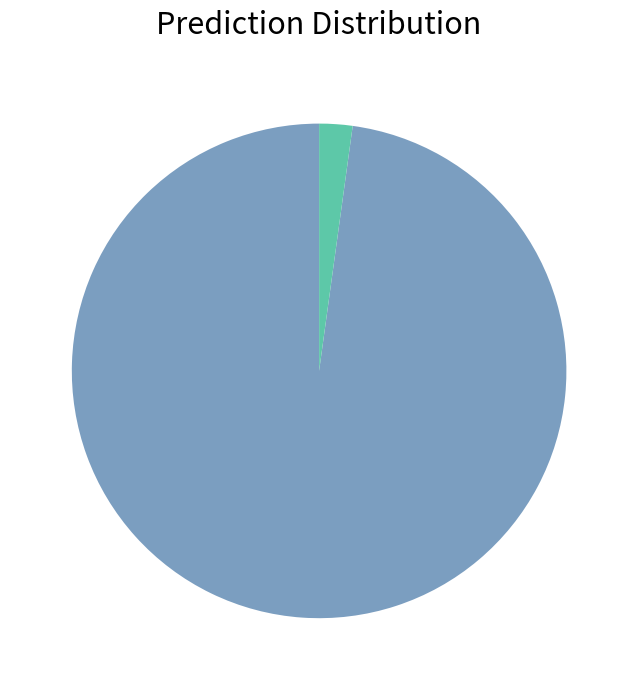

Is there a majority slice in this chart?

Yes